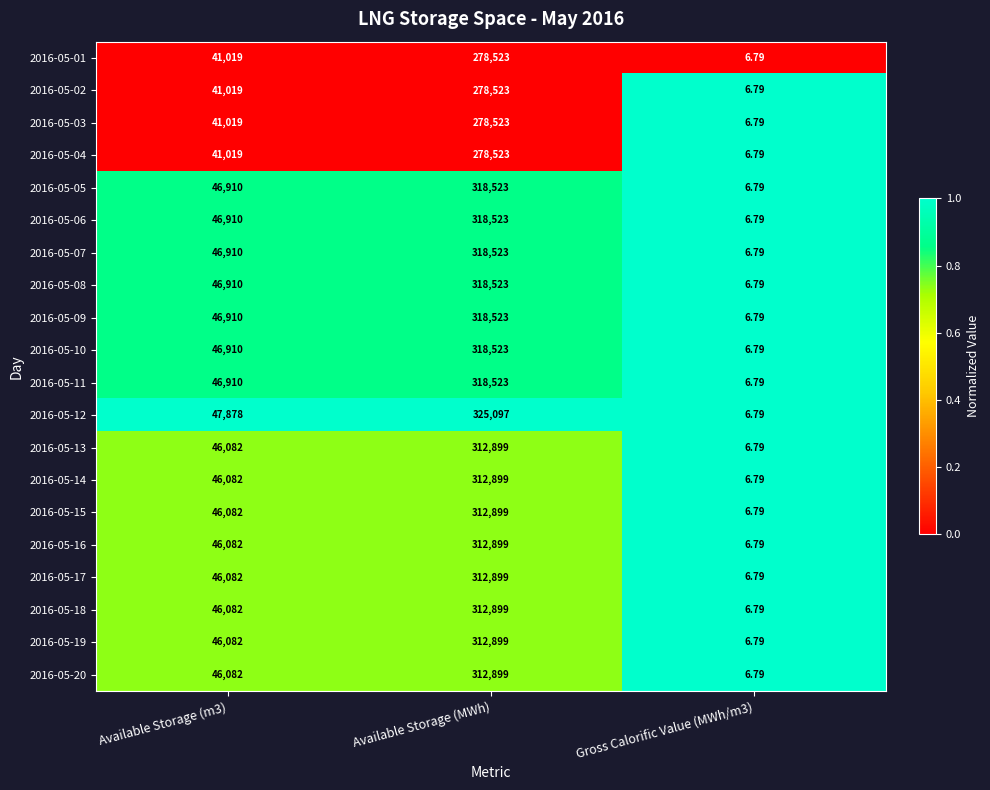

At which category is the sum across all series the highest?

Available Storage (MWh)